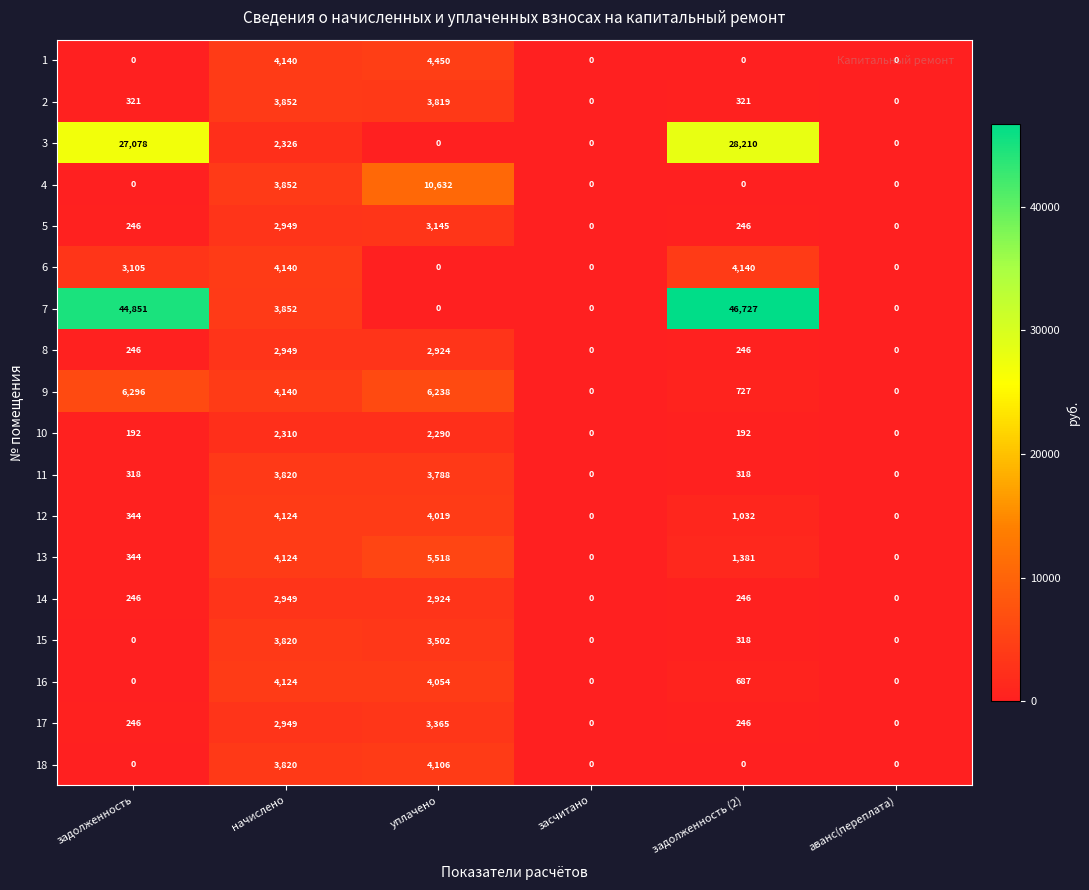

Which series has the widest spread of values?

7